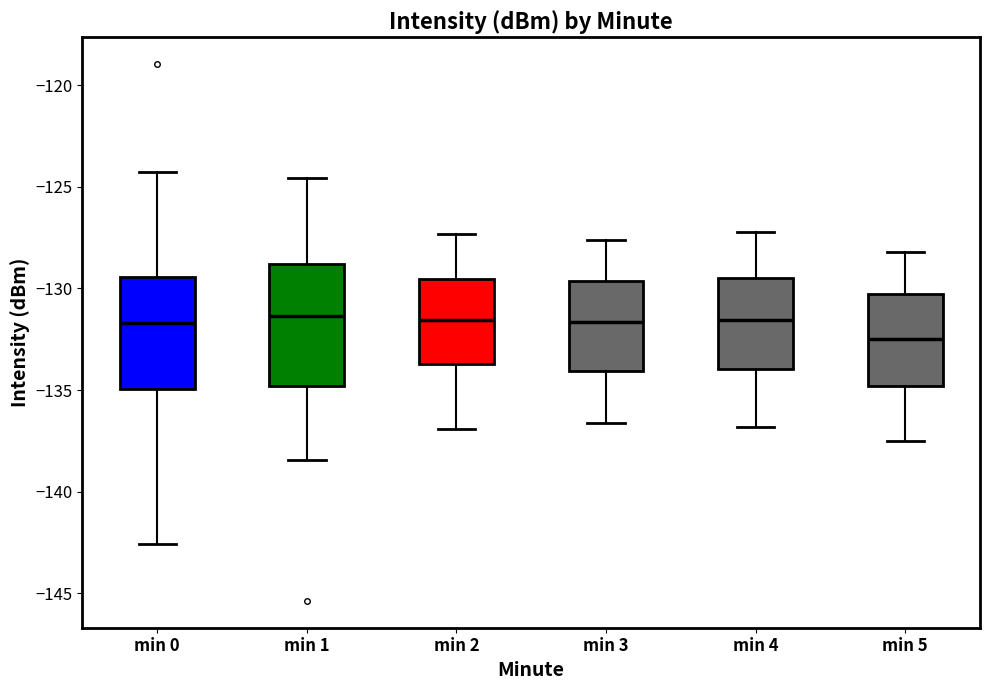

Reading left to right, read every box against the y-axis: the position of its median line, the range the box covers, and the ends of its whiskers. The values are not printed on the chart, so give them approximately, as read against the axis.

min 0: median -131.5, box -135.0 to -129.5, whiskers -142.5 to -124.0
min 1: median -131.5, box -135.0 to -129.0, whiskers -138.5 to -124.5
min 2: median -131.5, box -133.5 to -129.5, whiskers -137.0 to -127.5
min 3: median -131.5, box -134.0 to -129.5, whiskers -136.5 to -127.5
min 4: median -131.5, box -134.0 to -129.5, whiskers -137.0 to -127.0
min 5: median -132.5, box -135.0 to -130.0, whiskers -137.5 to -128.0